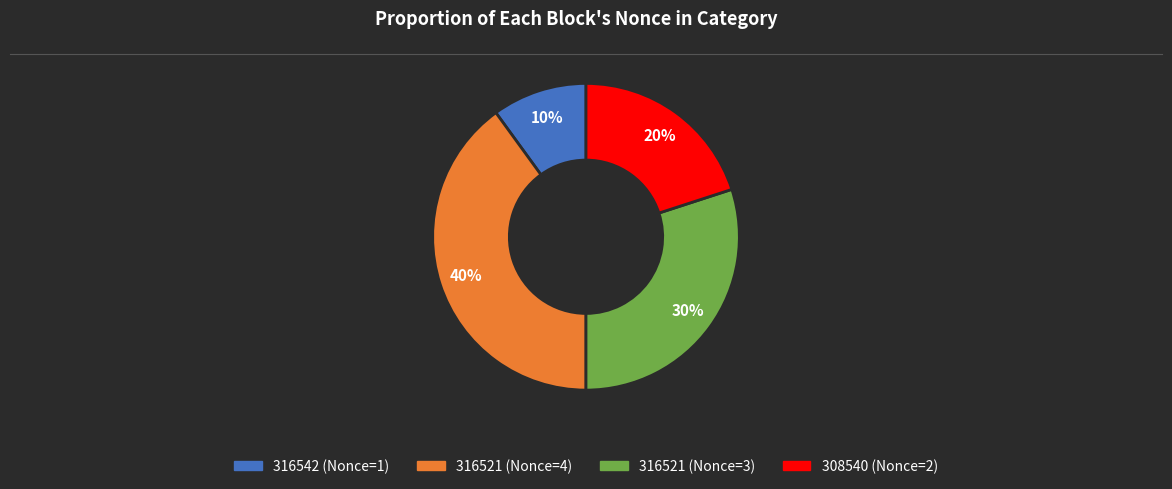

How many slices are in this pie chart?

4